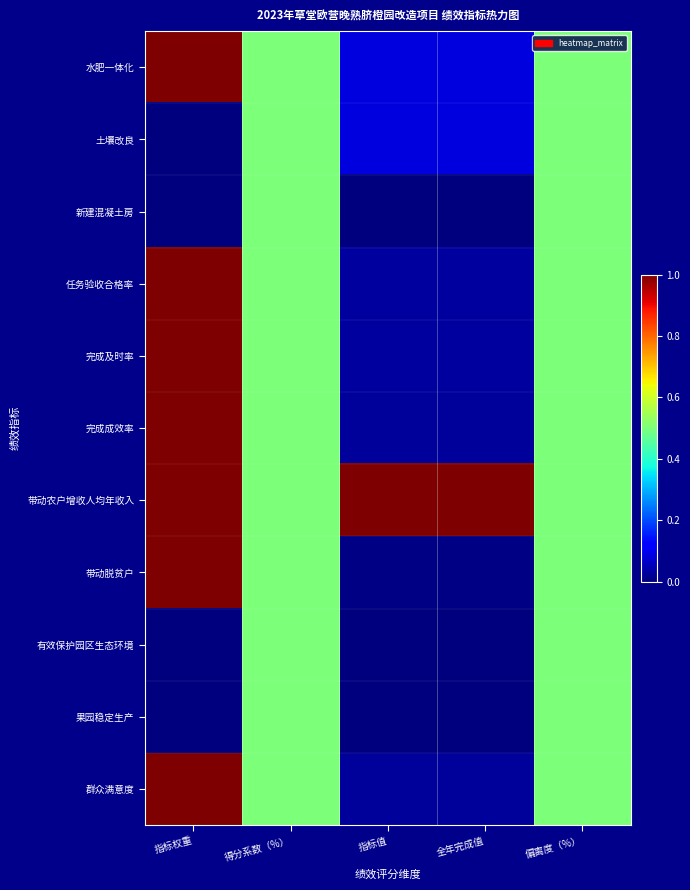

Reading left to right, transcribe all the data shown in this chart.

水肥一体化: 指标权重=1.0	得分系数（%）=0.5	指标值=0.1	全年完成值=0.1	偏离度（%）=0.5
土壤改良: 指标权重=0.0	得分系数（%）=0.5	指标值=0.1	全年完成值=0.1	偏离度（%）=0.5
新建混凝土房: 指标权重=0.0	得分系数（%）=0.5	指标值=0.0	全年完成值=0.0	偏离度（%）=0.5
任务验收合格率: 指标权重=1.0	得分系数（%）=0.5	指标值=0.0	全年完成值=0.0	偏离度（%）=0.5
完成及时率: 指标权重=1.0	得分系数（%）=0.5	指标值=0.0	全年完成值=0.0	偏离度（%）=0.5
完成成效率: 指标权重=1.0	得分系数（%）=0.5	指标值=0.0	全年完成值=0.0	偏离度（%）=0.5
带动农户增收人均年收入: 指标权重=1.0	得分系数（%）=0.5	指标值=1.0	全年完成值=1.0	偏离度（%）=0.5
带动脱贫户: 指标权重=1.0	得分系数（%）=0.5	指标值=0.0	全年完成值=0.0	偏离度（%）=0.5
有效保护园区生态环境: 指标权重=0.0	得分系数（%）=0.5	指标值=0.0	全年完成值=0.0	偏离度（%）=0.5
果园稳定生产: 指标权重=0.0	得分系数（%）=0.5	指标值=0.0	全年完成值=0.0	偏离度（%）=0.5
群众满意度: 指标权重=1.0	得分系数（%）=0.5	指标值=0.0	全年完成值=0.0	偏离度（%）=0.5